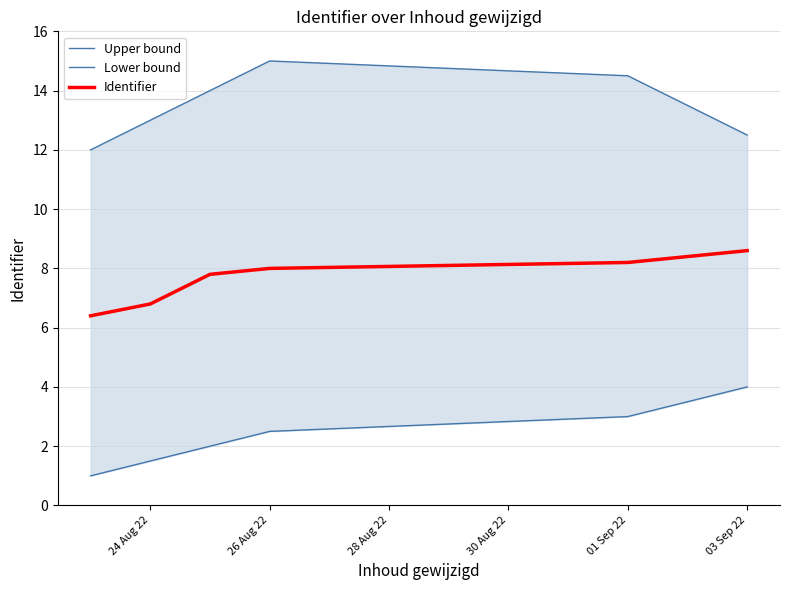

Where is Identifier nearest to the value 7?

24 Aug 22